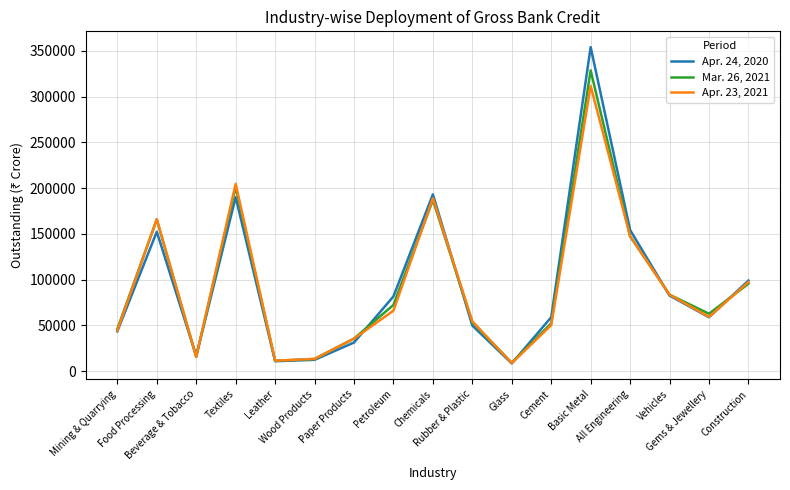

What is the smallest value displayed?

8412